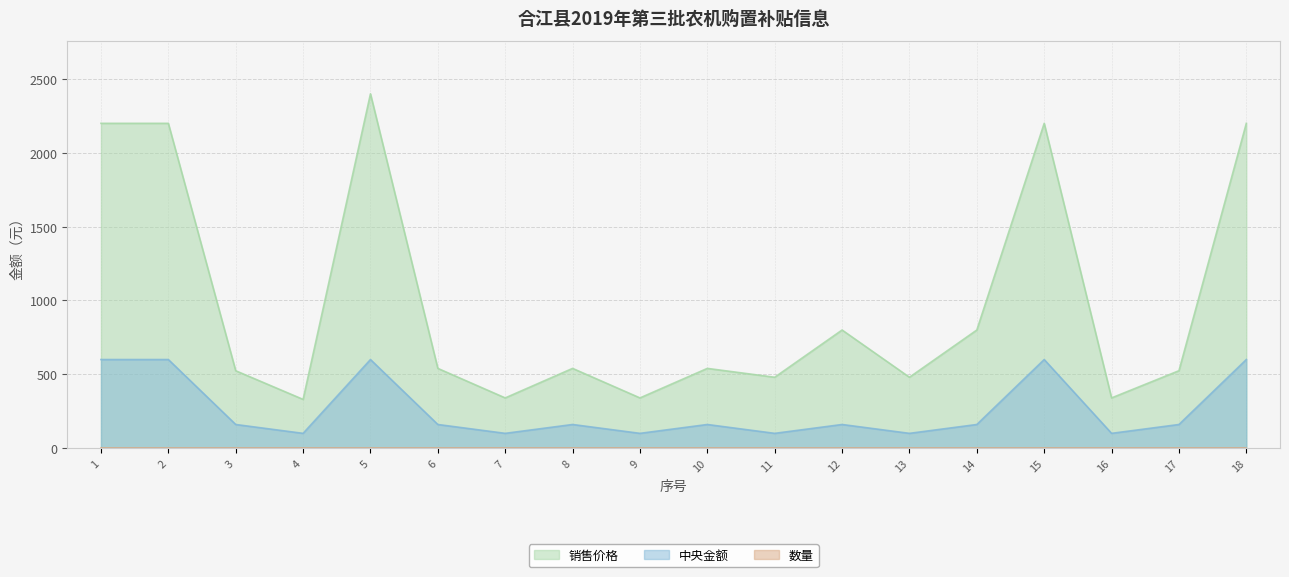

True or false: 中央金额 has more than 2 interior local peaks.

True